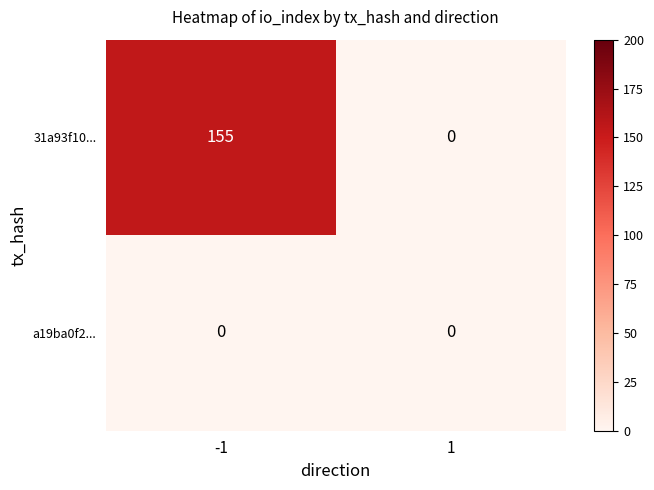

At -1, list the series in order from largest to smallest.

31a93f10..., a19ba0f2...